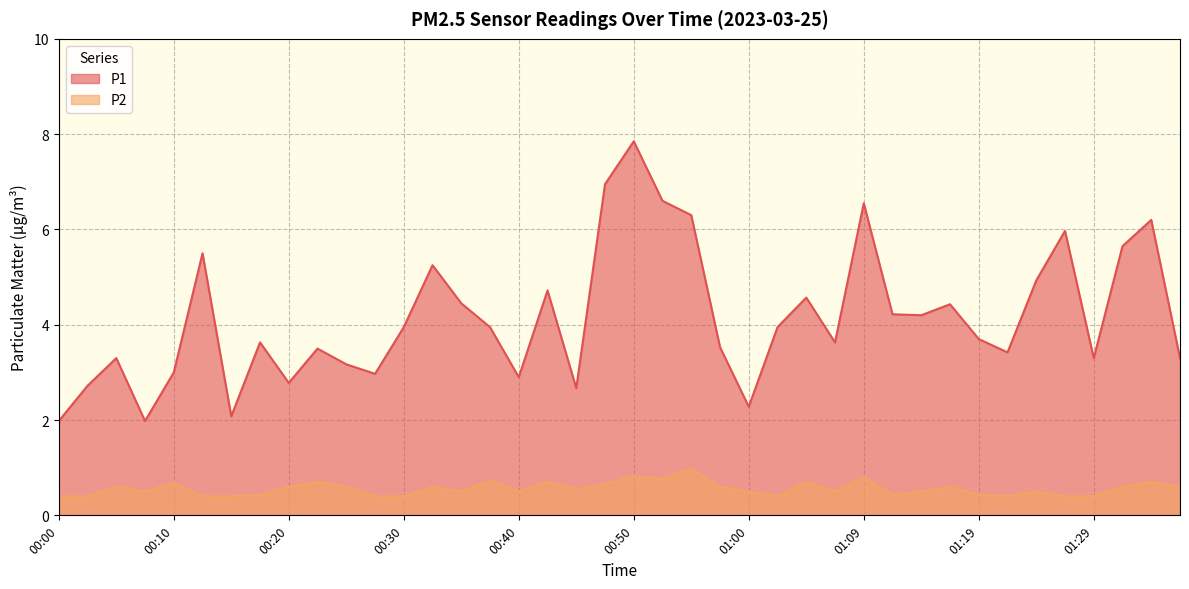

List the labels in order of P2 value, largest first.

00:55, 00:50, 01:09, 00:52, 00:37, 00:23, 00:42, 01:04, 01:34, 00:10, 00:47, 00:05, 00:20, 00:25, 00:32, 00:57, 01:17, 01:31, 01:36, 00:45, 00:08, 00:35, 00:40, 01:00, 01:07, 01:14, 01:24, 00:18, 01:12, 01:19, 00:00, 00:03, 00:13, 00:15, 00:28, 00:30, 01:02, 01:21, 01:26, 01:29